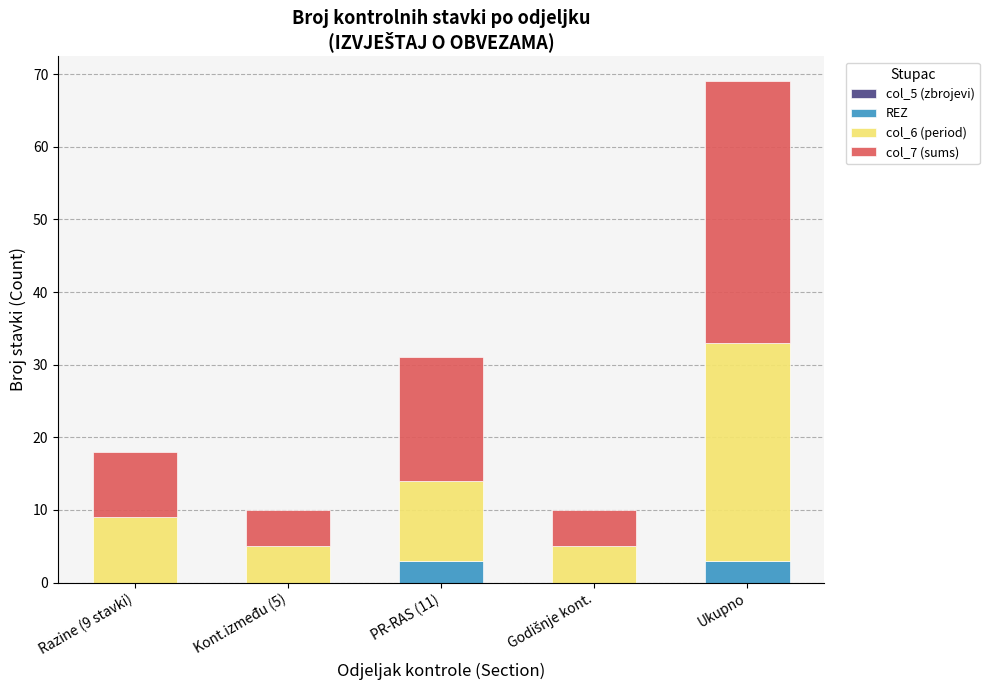

The value of REZ at Ukupno is 3. True or false?

True